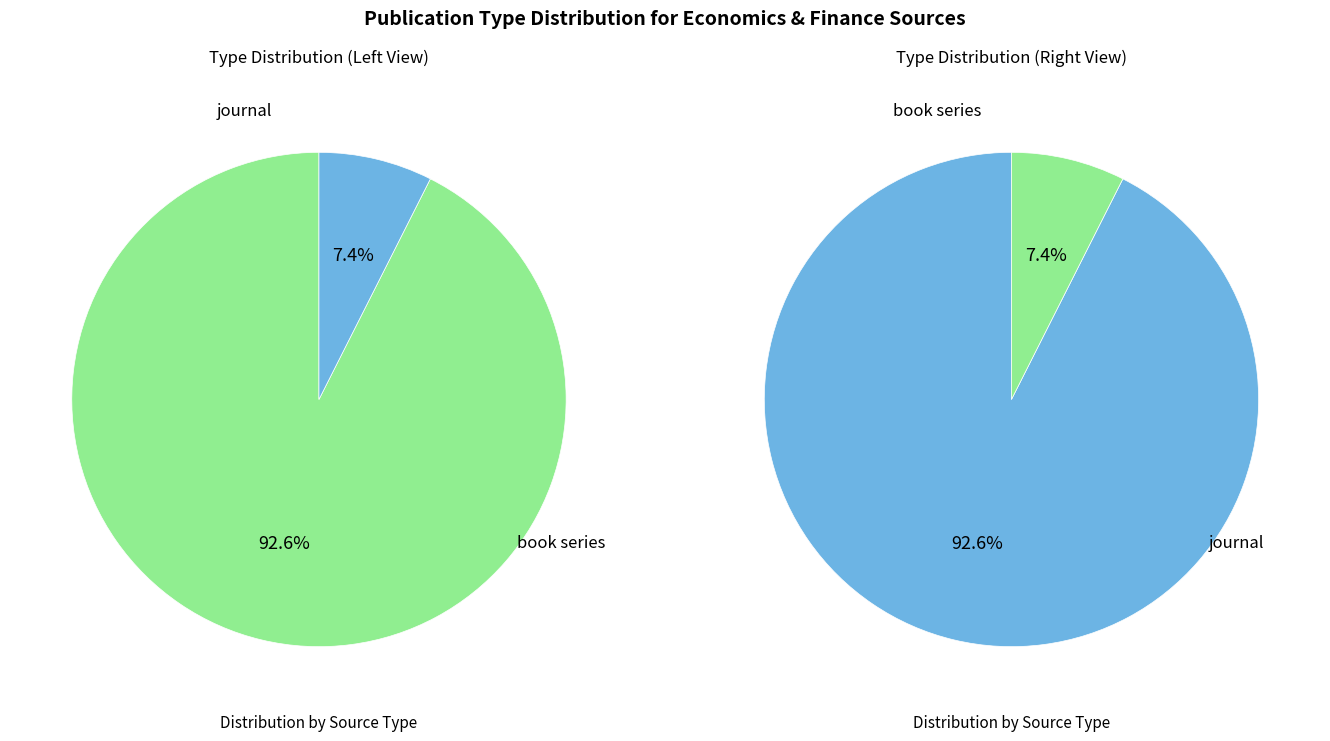

To the nearest percent, what is the average slice percentage?

50%